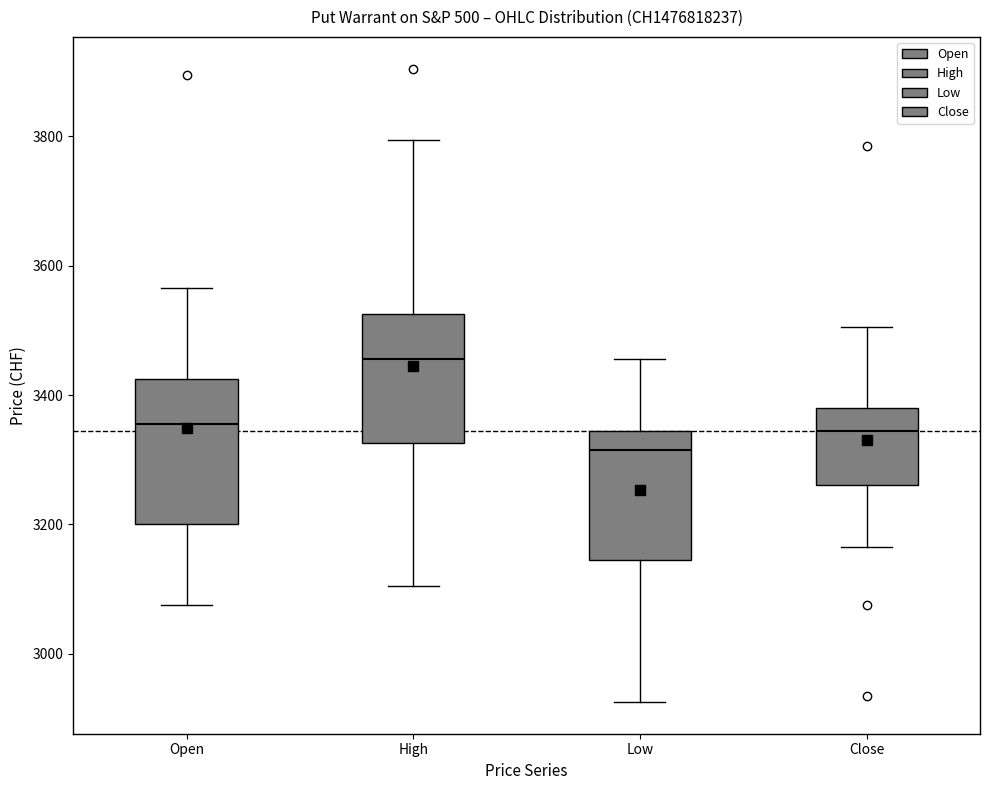

Where is the lower edge of the box for High on the y-axis? The values are not printed on the chart, so give them approximately, as read against the axis.

3320